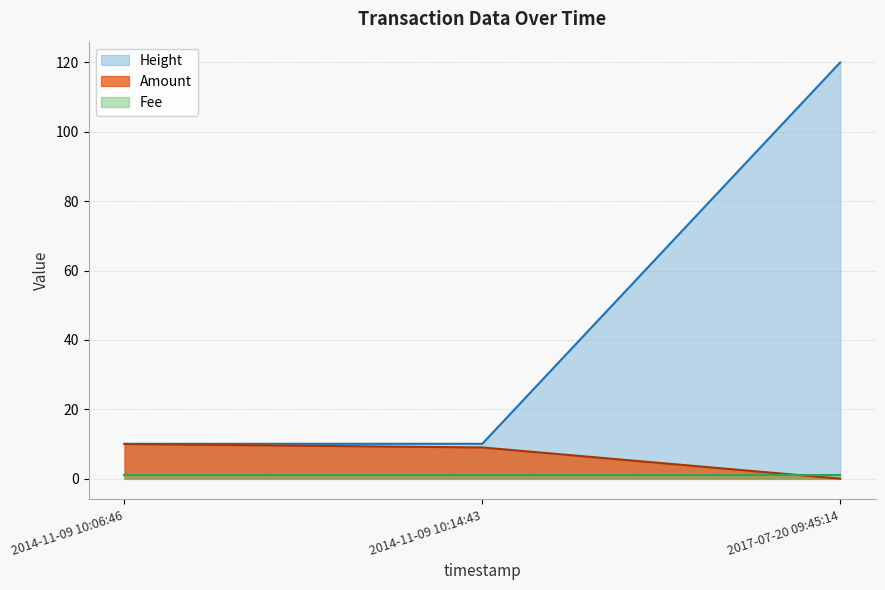

What is the value of the Height point at the 3rd from the left?

120.0